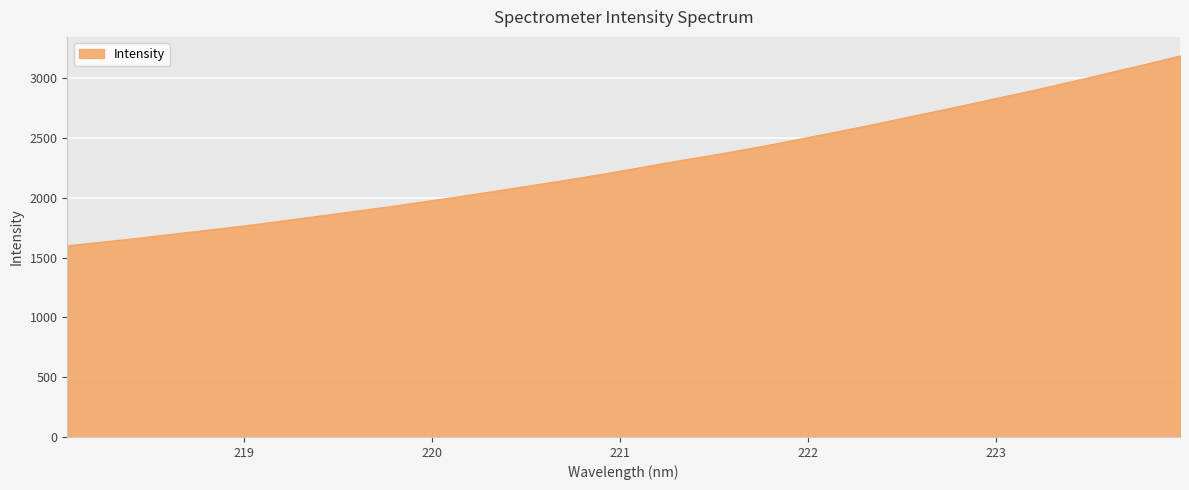

What is the difference between the maximum and second lowest values?

1555.0